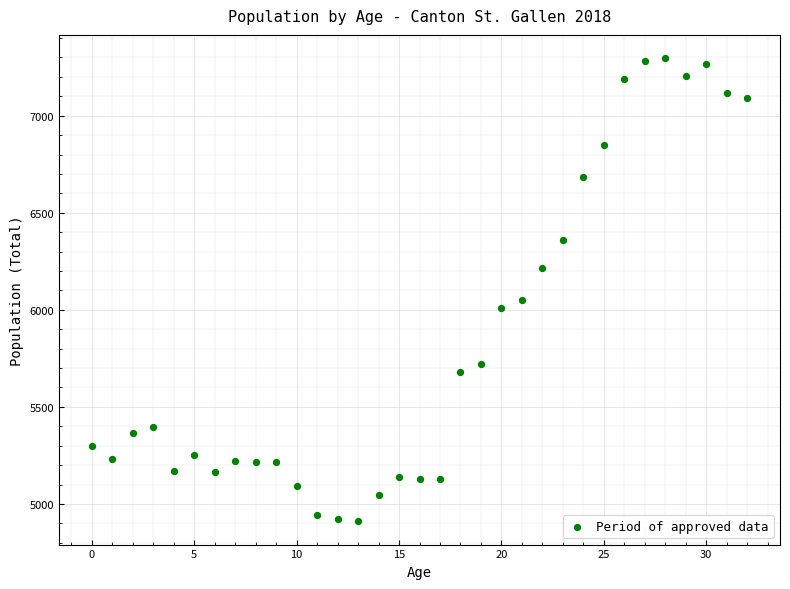

What Y value in the scatter plot is closest to 6103?

6053